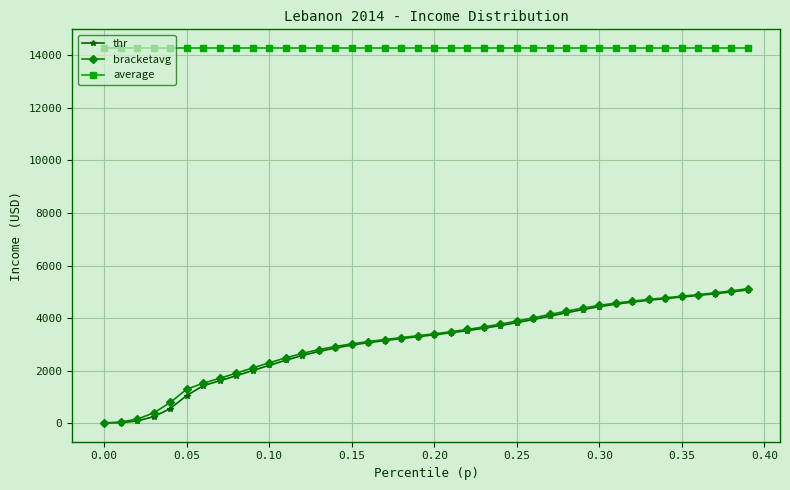

True or false: thr and average cross at least once.

False